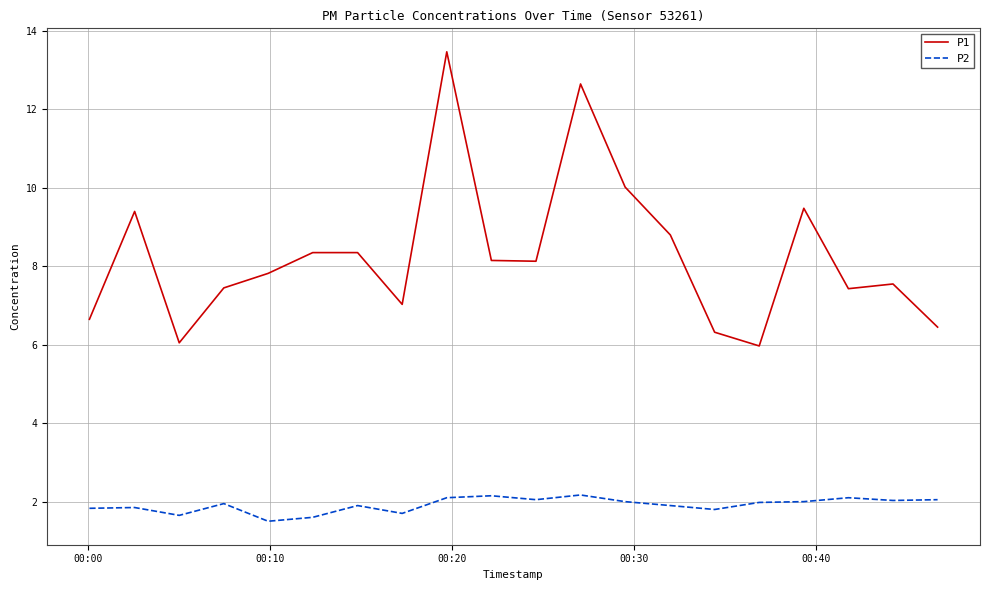

What is the difference between the maximum and minimum values in the P1 series?

7.5